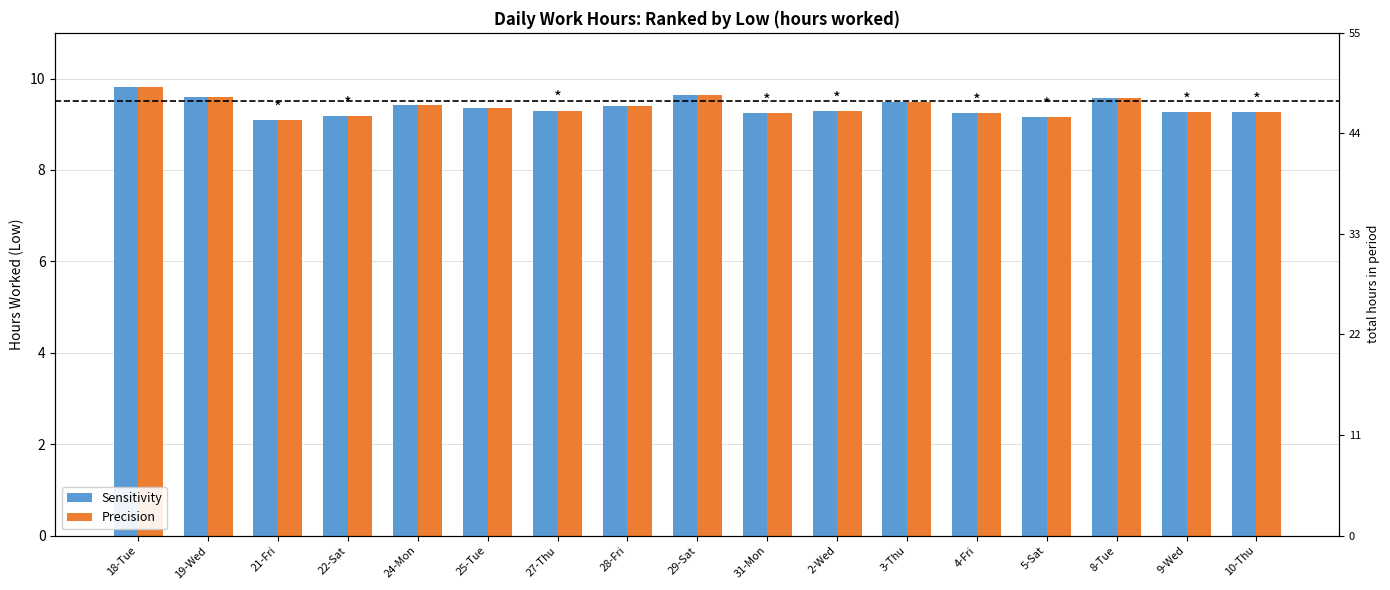

Rank the categories by Precision value from highest to lowest.

18-Tue, 29-Sat, 19-Wed, 8-Tue, 3-Thu, 24-Mon, 28-Fri, 25-Tue, 27-Thu, 2-Wed, 10-Thu, 9-Wed, 31-Mon, 4-Fri, 22-Sat, 5-Sat, 21-Fri